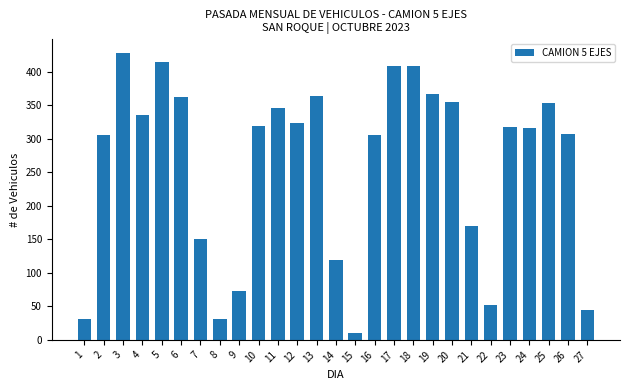

What is the greatest value displayed?

427